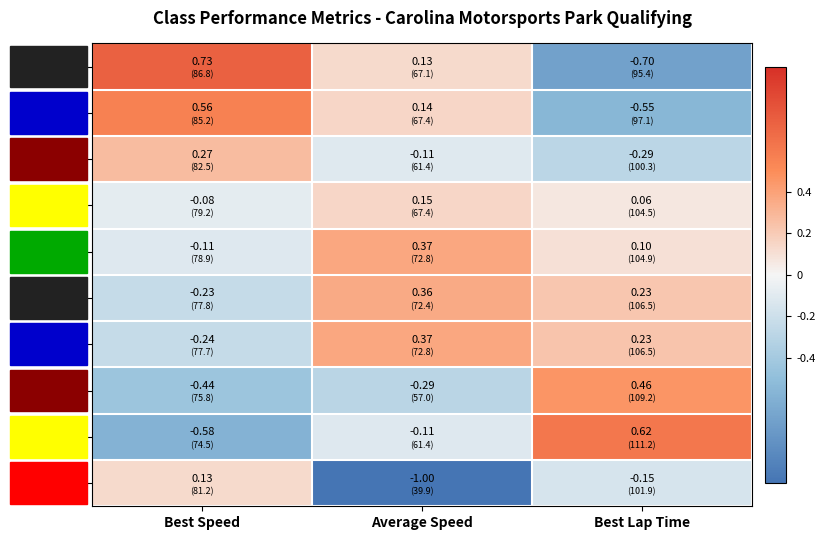

At which label does IP first exceed 0?

Average Speed